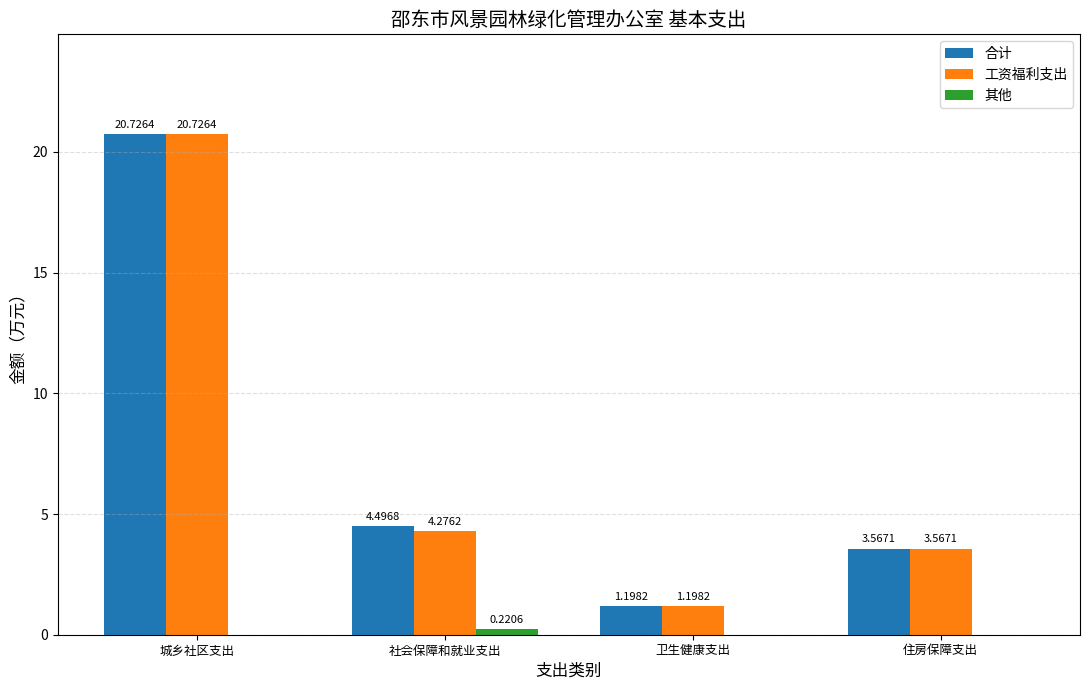

What is the spread (max minus min) of values at 卫生健康支出?

1.2